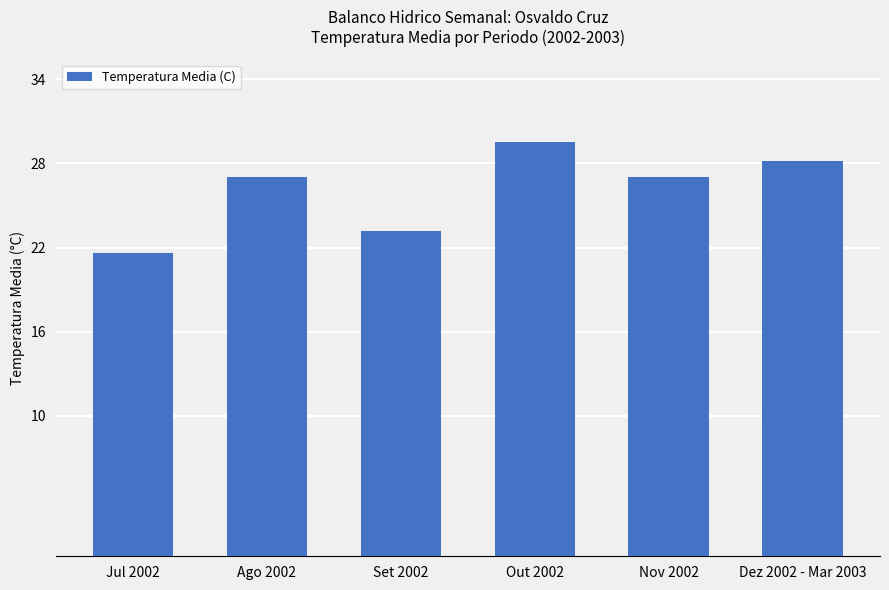

How many bars are there in total?

6